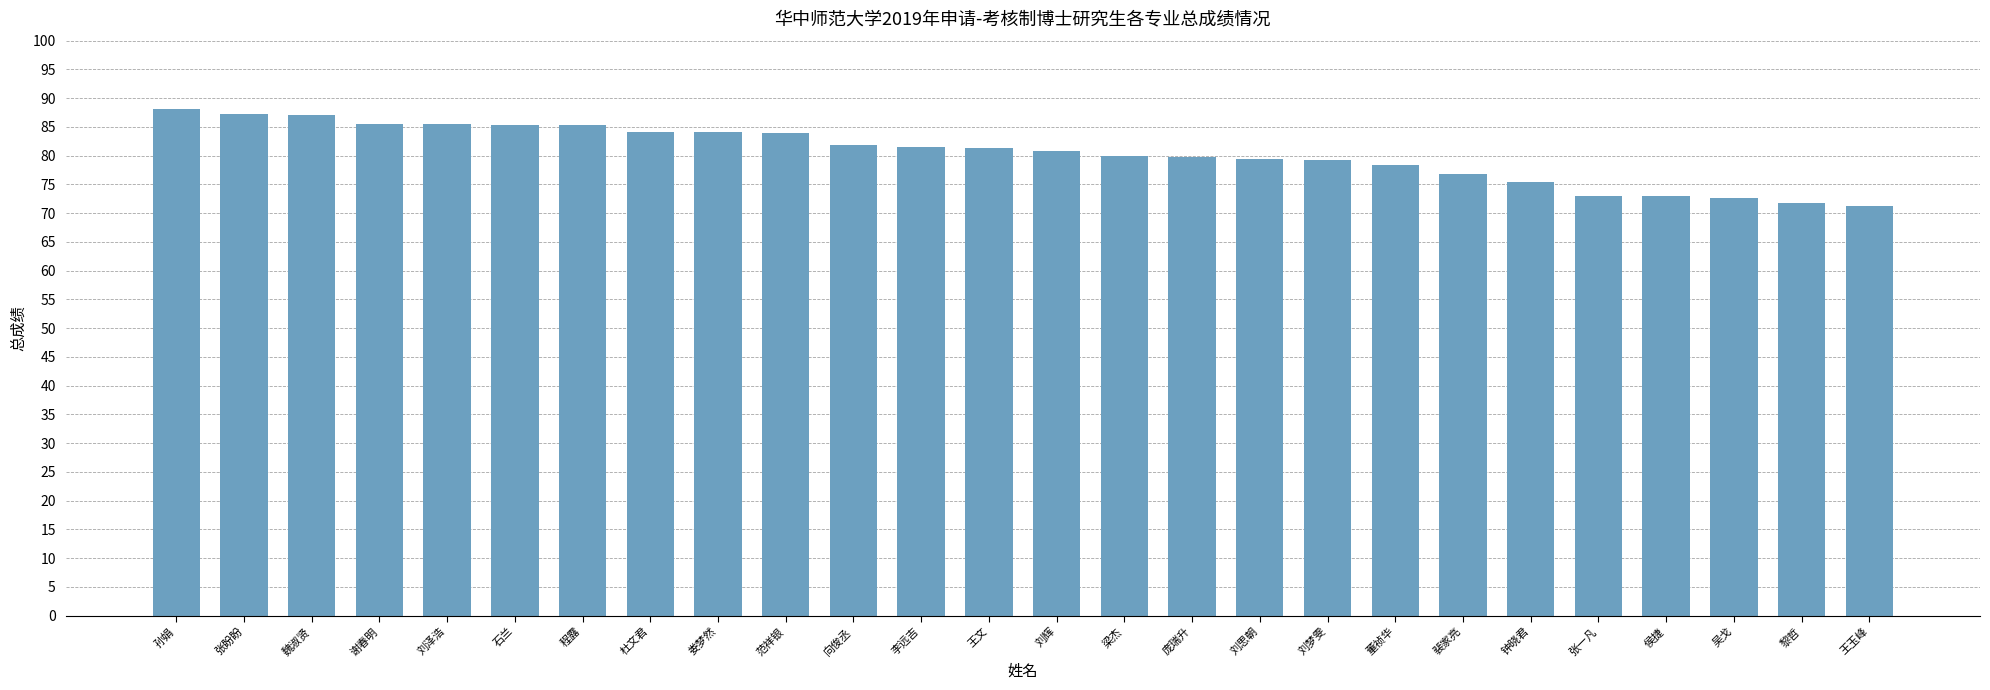

What is the label of the 8th bar from the right?

董祯华